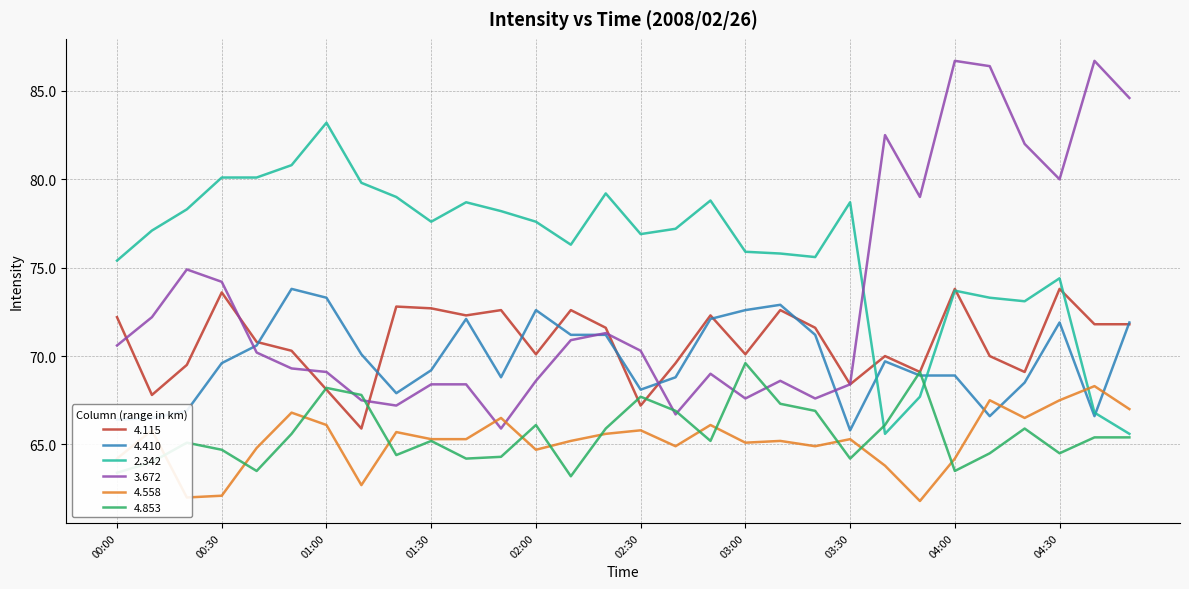

Which series has the widest spread of values?

3.672